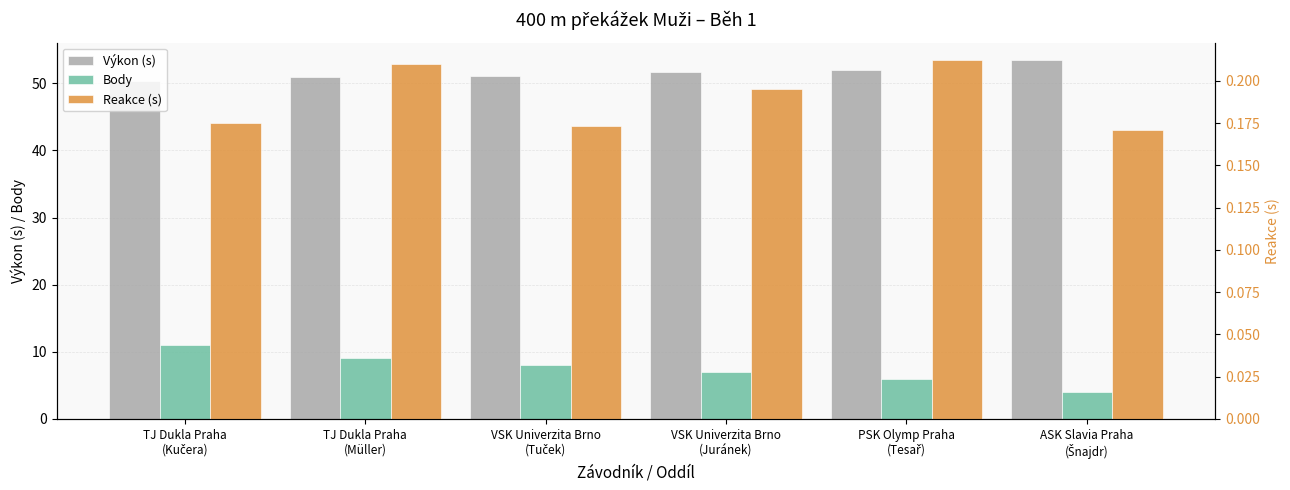

What is the average value of the Výkon (s) series?

51.6